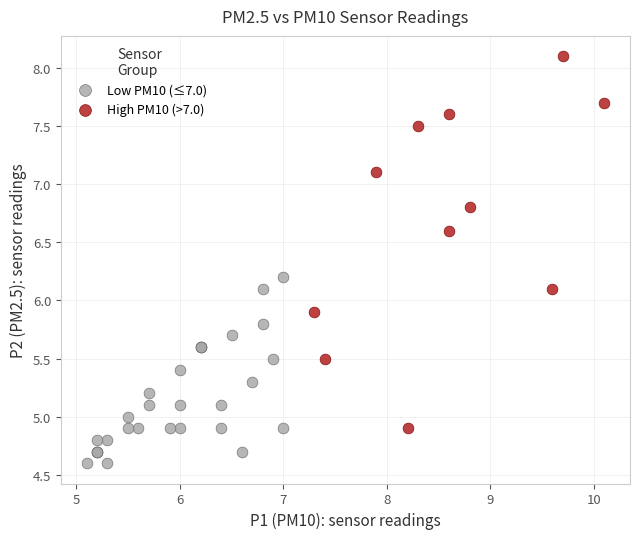

Which series has the widest spread of Y values?

High PM10 (>7.0)